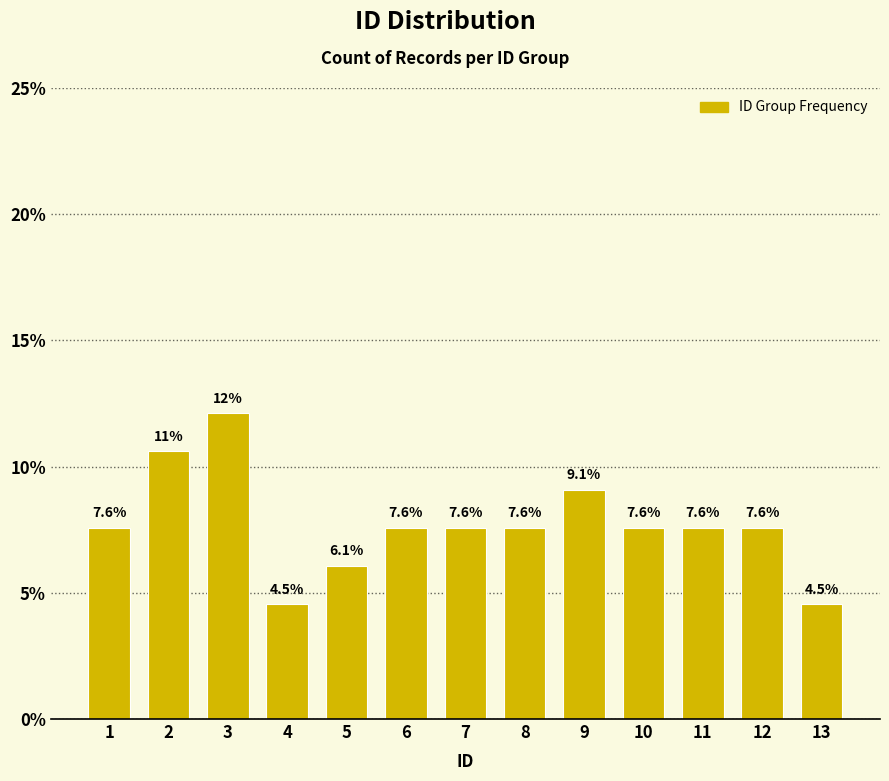

Reading left to right, transcribe all the data shown in this chart.

7.6	10.6	12.1	4.5	6.1	7.6	7.6	7.6	9.1	7.6	7.6	7.6	4.5